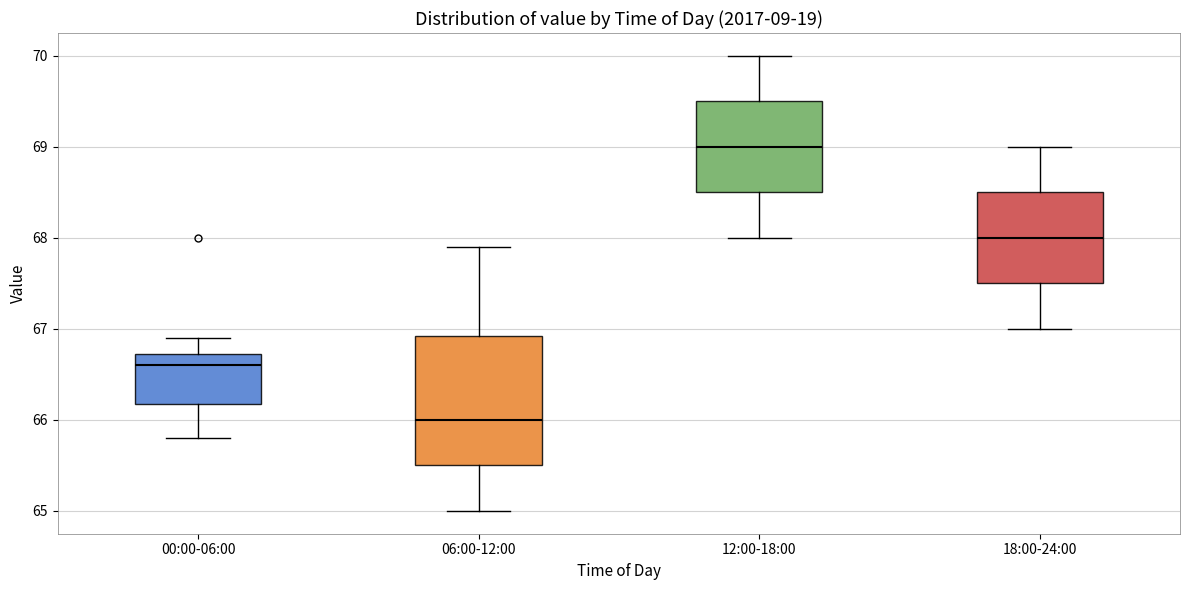

Reading left to right, transcribe this box plot: for each box, give where its median line is, the range the box spans, and where its two whiskers end, as read against the y-axis. The values are not printed on the chart, so give them approximately, as read against the axis.

00:00-06:00: median 66.6, box 66.2 to 66.7, whiskers 65.8 to 66.9
06:00-12:00: median 66.0, box 65.5 to 66.9, whiskers 65.0 to 67.9
12:00-18:00: median 69.0, box 68.5 to 69.5, whiskers 68.0 to 70.0
18:00-24:00: median 68.0, box 67.5 to 68.5, whiskers 67.0 to 69.0